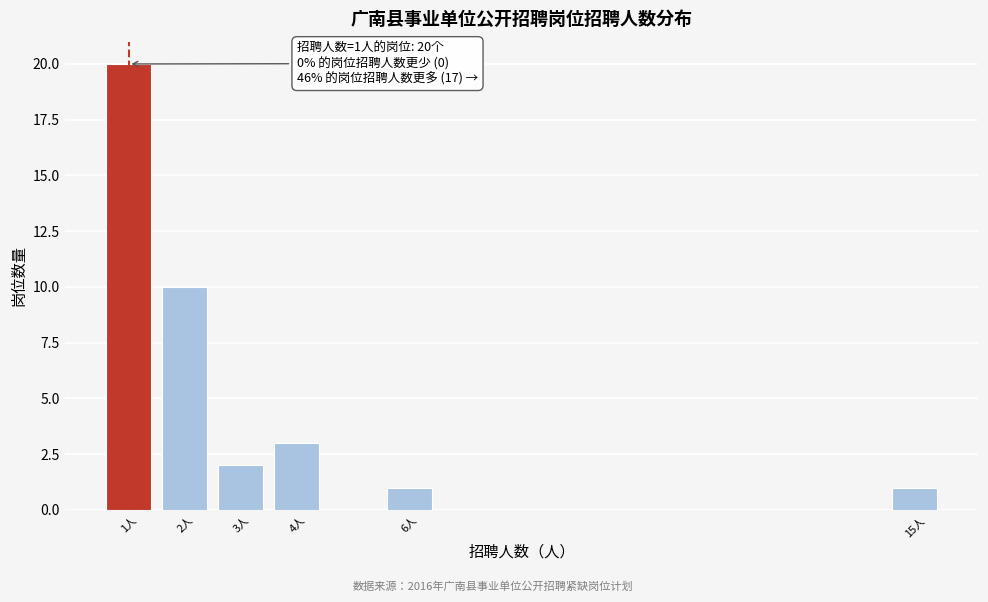

Reading left to right, extract all data points from this chart.

20	10	2	3	1	1